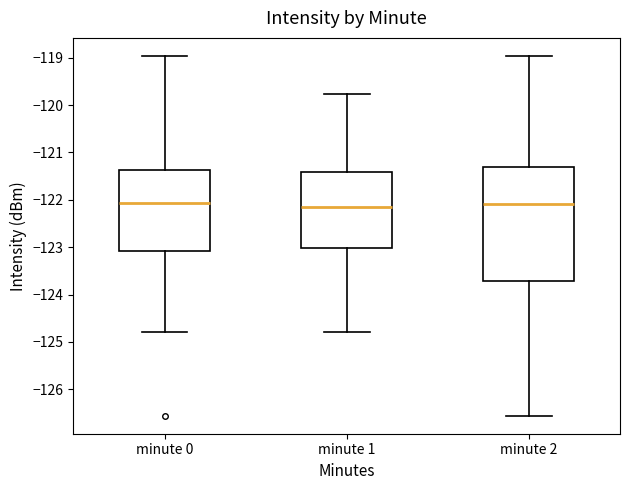

Reading left to right, read every box against the y-axis: the position of its median line, the range the box covers, and the ends of its whiskers. The values are not printed on the chart, so give them approximately, as read against the axis.

minute 0: median -122.1, box -123.1 to -121.4, whiskers -124.8 to -119.0
minute 1: median -122.2, box -123.0 to -121.4, whiskers -124.8 to -119.8
minute 2: median -122.1, box -123.7 to -121.3, whiskers -126.6 to -119.0